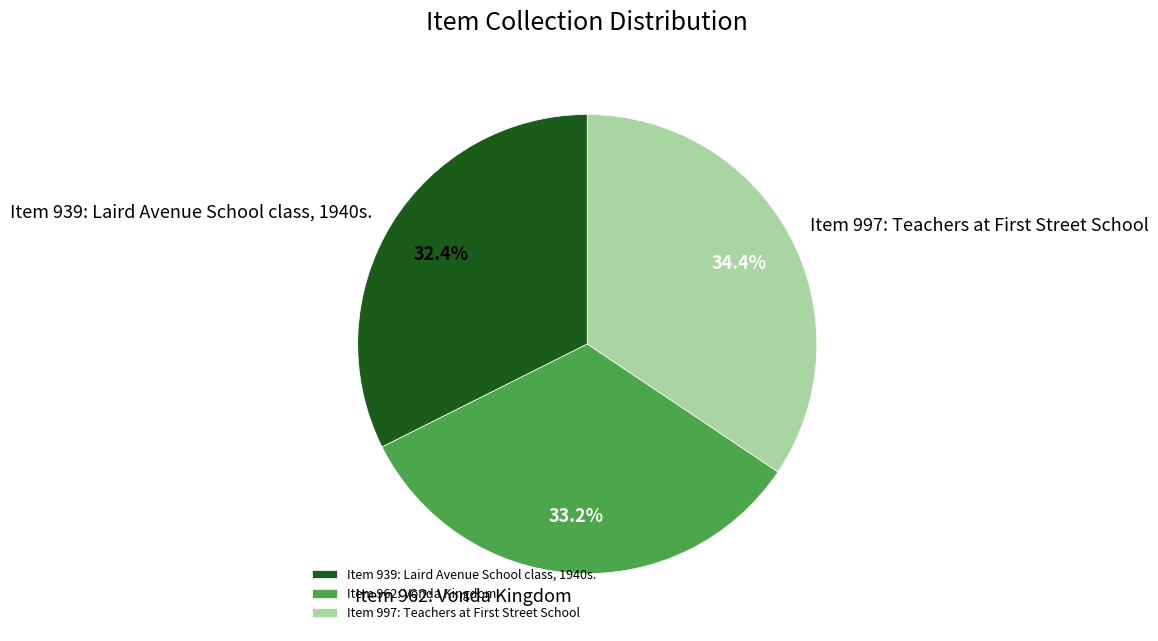

What portion of the pie excludes Item 939: Laird Avenue School class, 1940s.?

67.6%